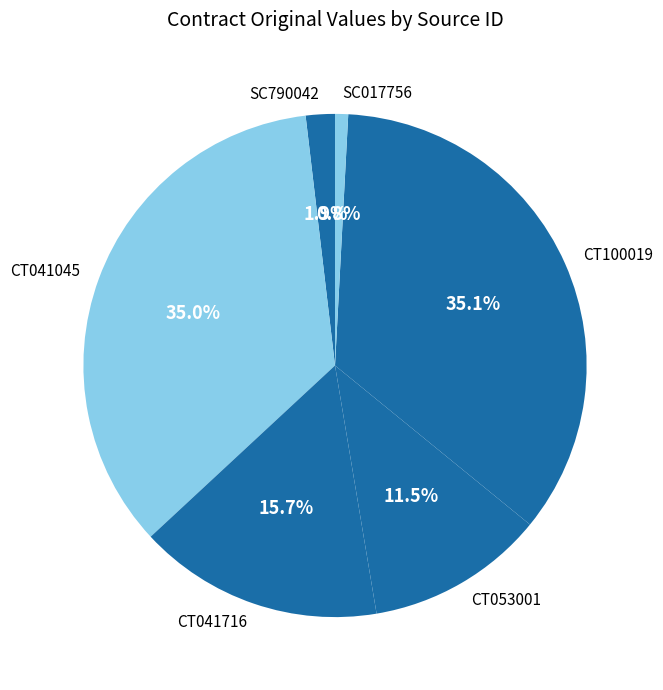

Which slice is the smallest?

SC017756